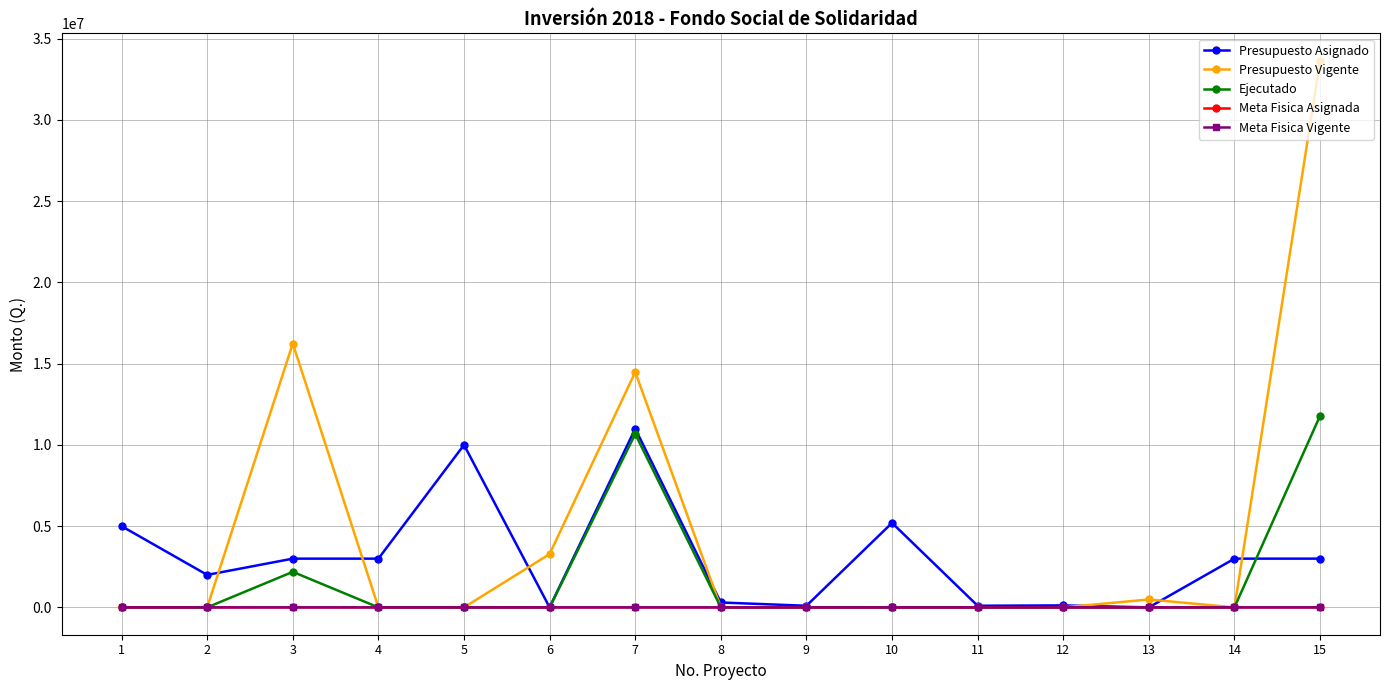

What are all the series names shown in the legend?

Presupuesto Asignado, Presupuesto Vigente, Ejecutado, Meta Fisica Asignada, Meta Fisica Vigente